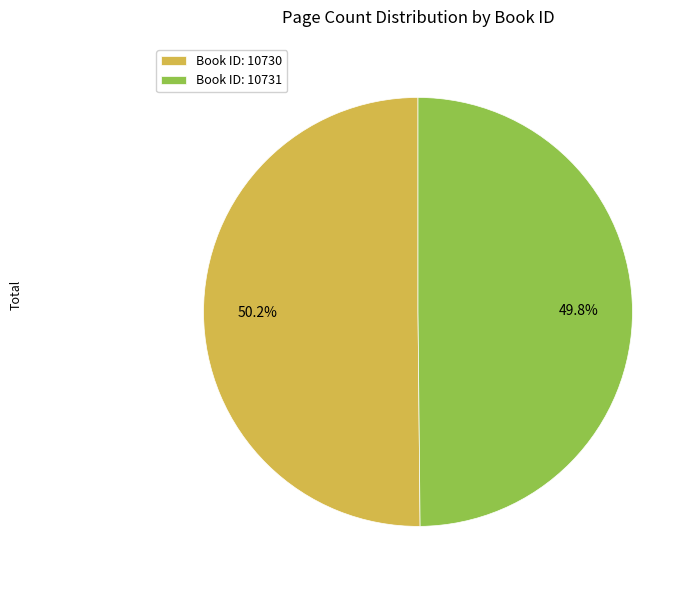

What is the ratio of the value at Book ID: 10731 to the value at Book ID: 10730?

1.0